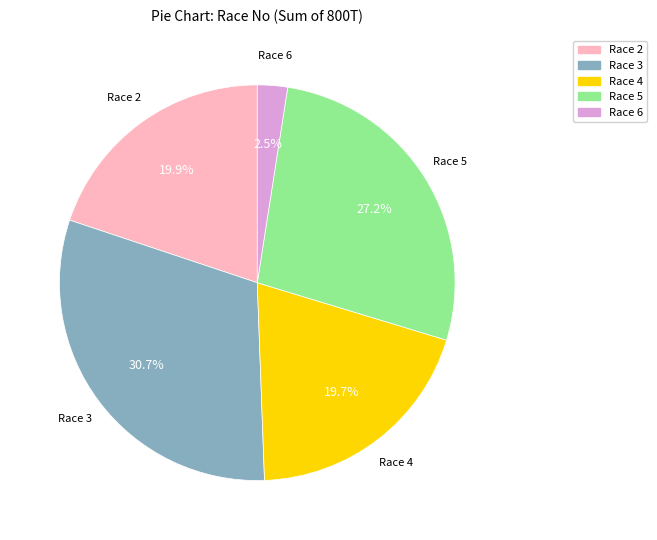

Does Race 2 account for over 50% of the chart?

No